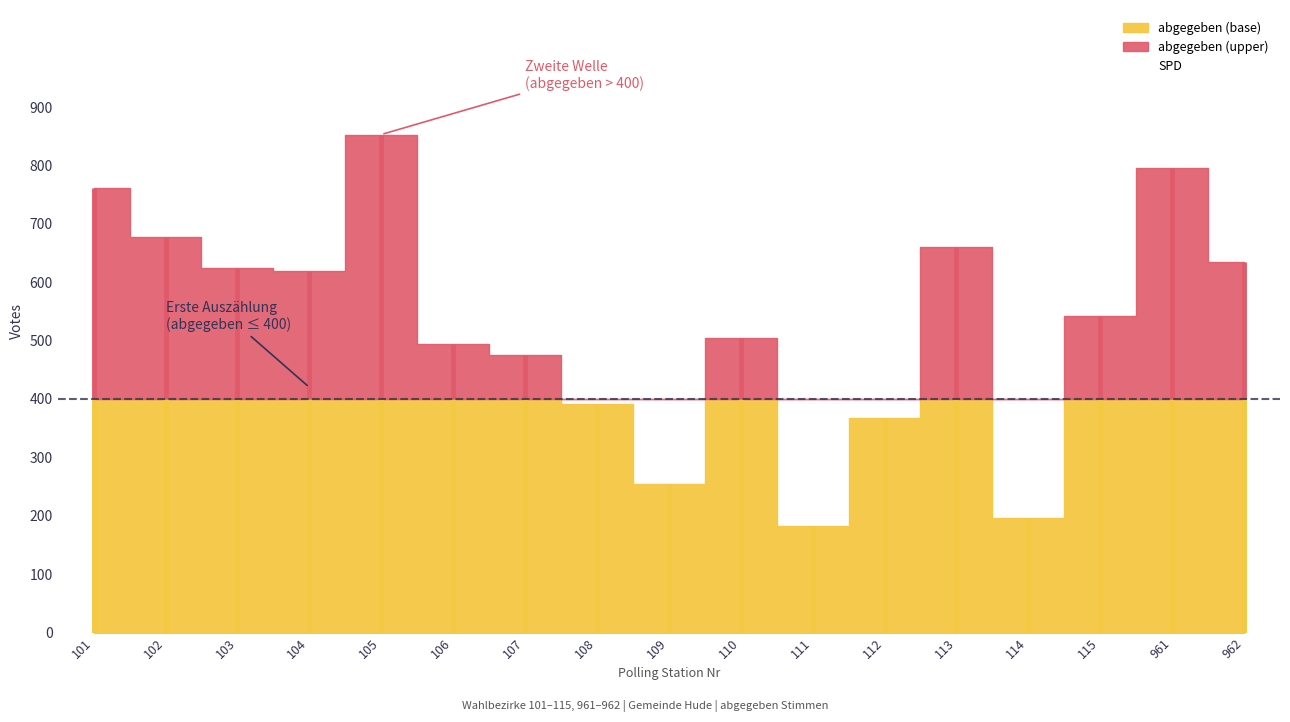

The SPD series shows 103 at 101. True or false?

False